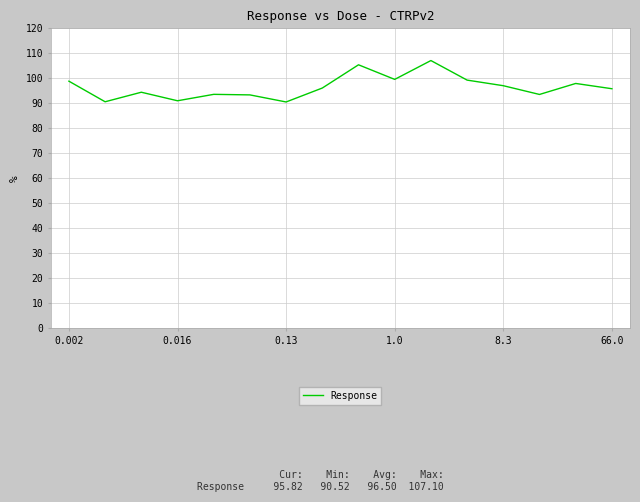

What is the difference between the maximum and minimum values?

16.6